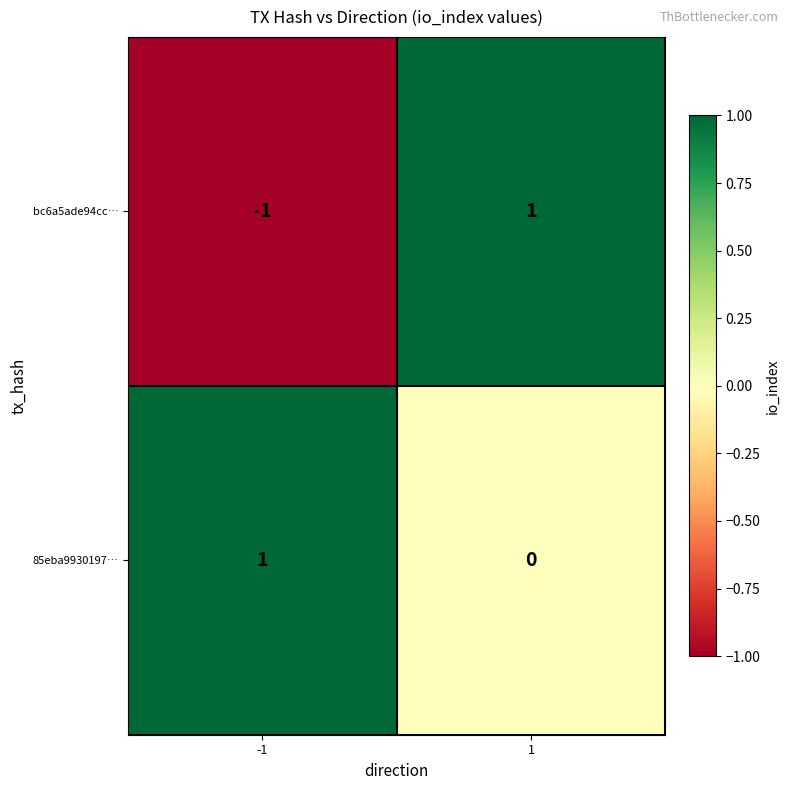

Which series has the largest range (max minus min)?

bc6a5ade94cc…